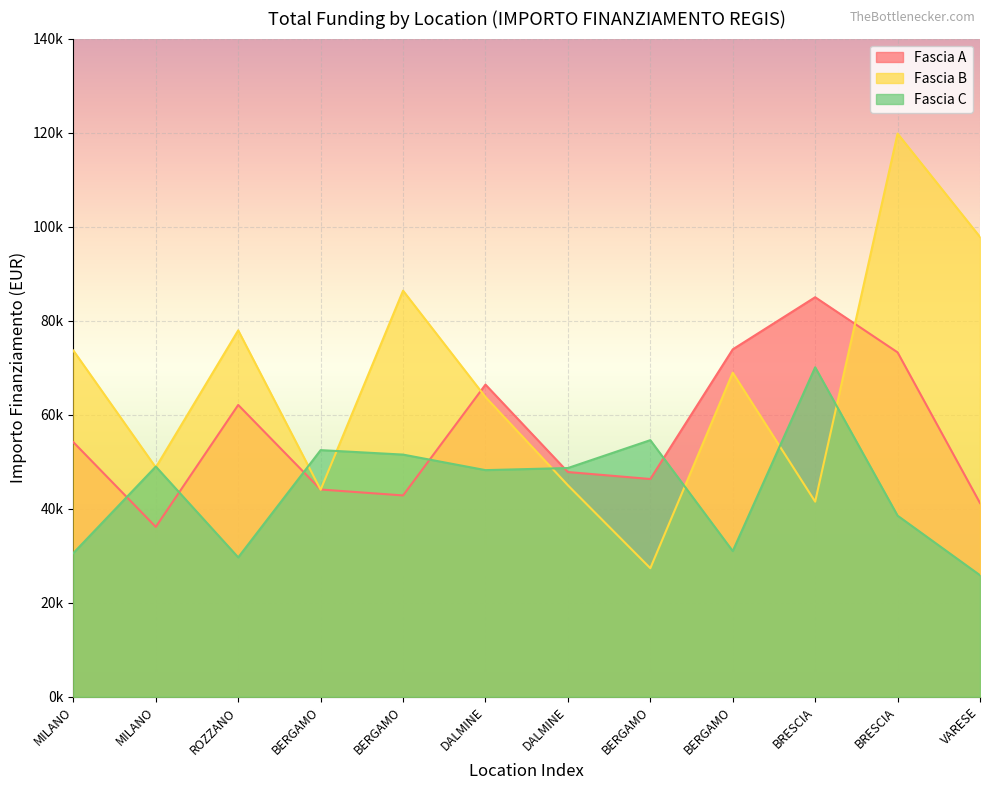

Which series has the widest spread of values?

Fascia B